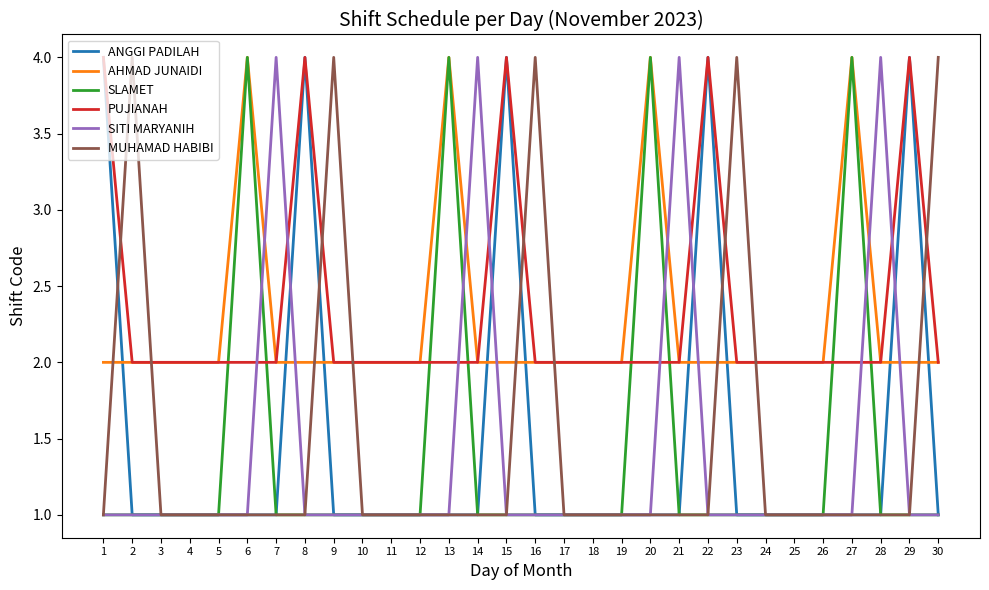

What is the sum of the SLAMET values at 28 and 19?

2